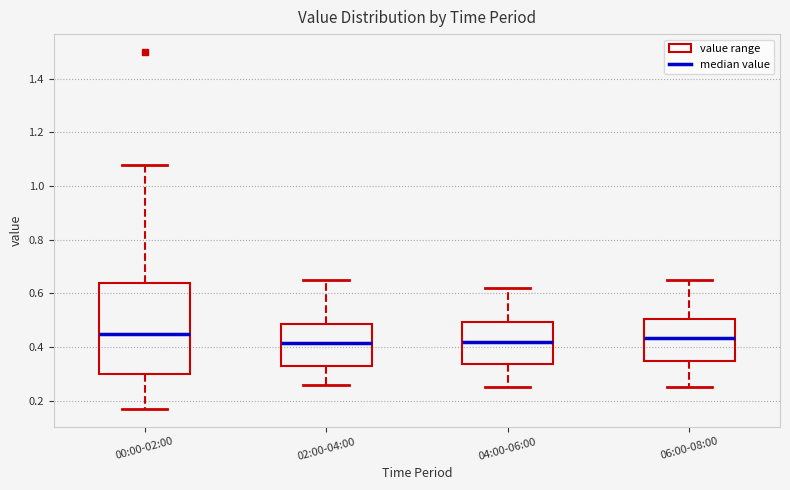

Reading left to right, read every box against the y-axis: the position of its median line, the range the box covers, and the ends of its whiskers. The values are not printed on the chart, so give them approximately, as read against the axis.

00:00-02:00: median 0.46, box 0.30 to 0.64, whiskers 0.18 to 1.08
02:00-04:00: median 0.42, box 0.34 to 0.48, whiskers 0.26 to 0.66
04:00-06:00: median 0.42, box 0.34 to 0.50, whiskers 0.26 to 0.62
06:00-08:00: median 0.44, box 0.36 to 0.50, whiskers 0.26 to 0.66